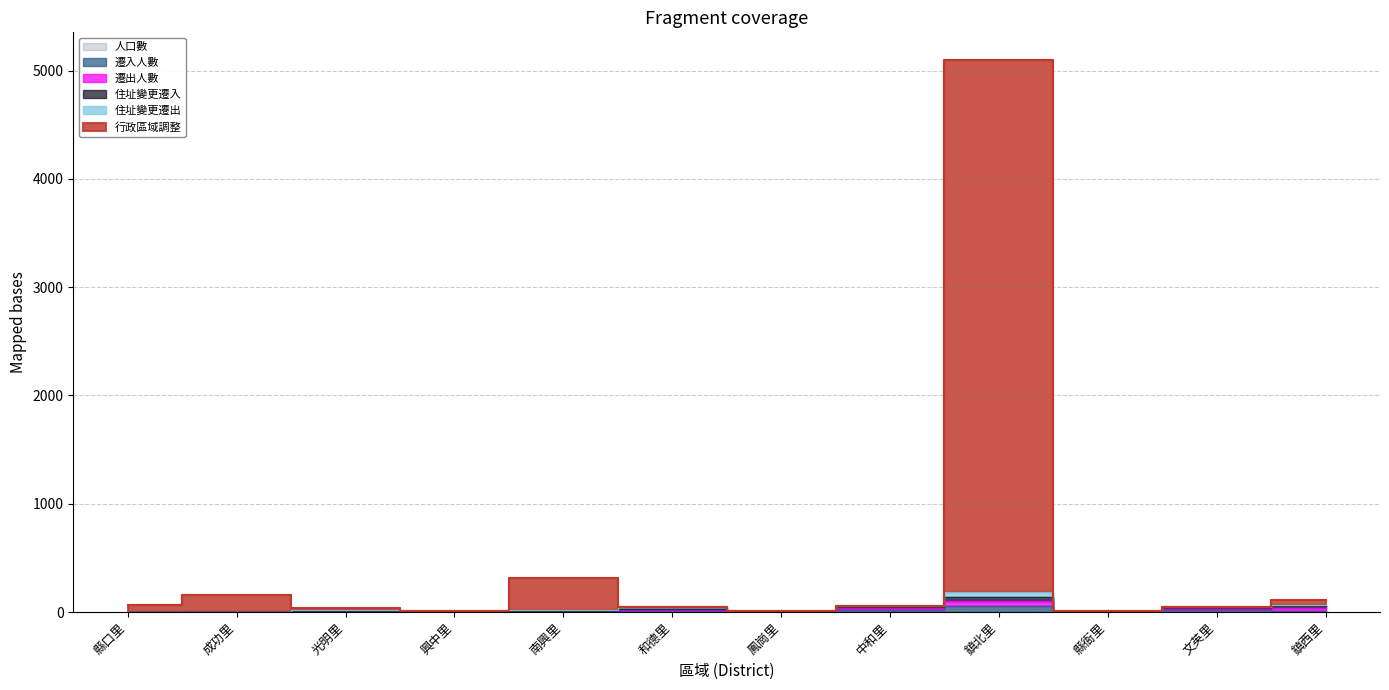

How many values in the 遷出人數 series are below 8?

5